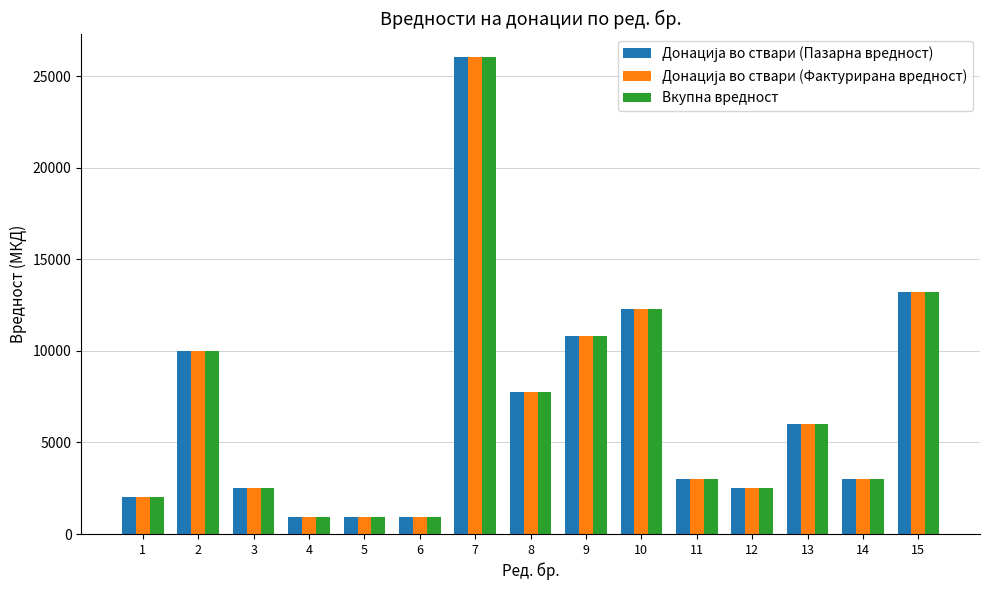

Is it true that Вкупна вредност equals 2535 at 8?

False